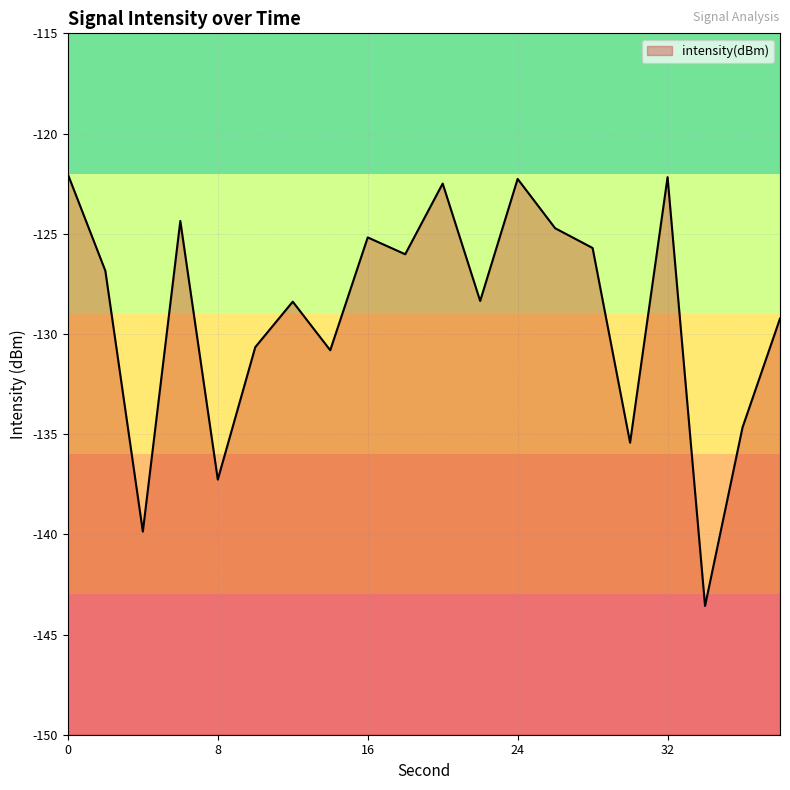

List the labels in order of value, largest first.

0, 32, 24, 20, 6, 26, 16, 28, 18, 2, 22, 12, 38, 10, 14, 36, 30, 8, 4, 34